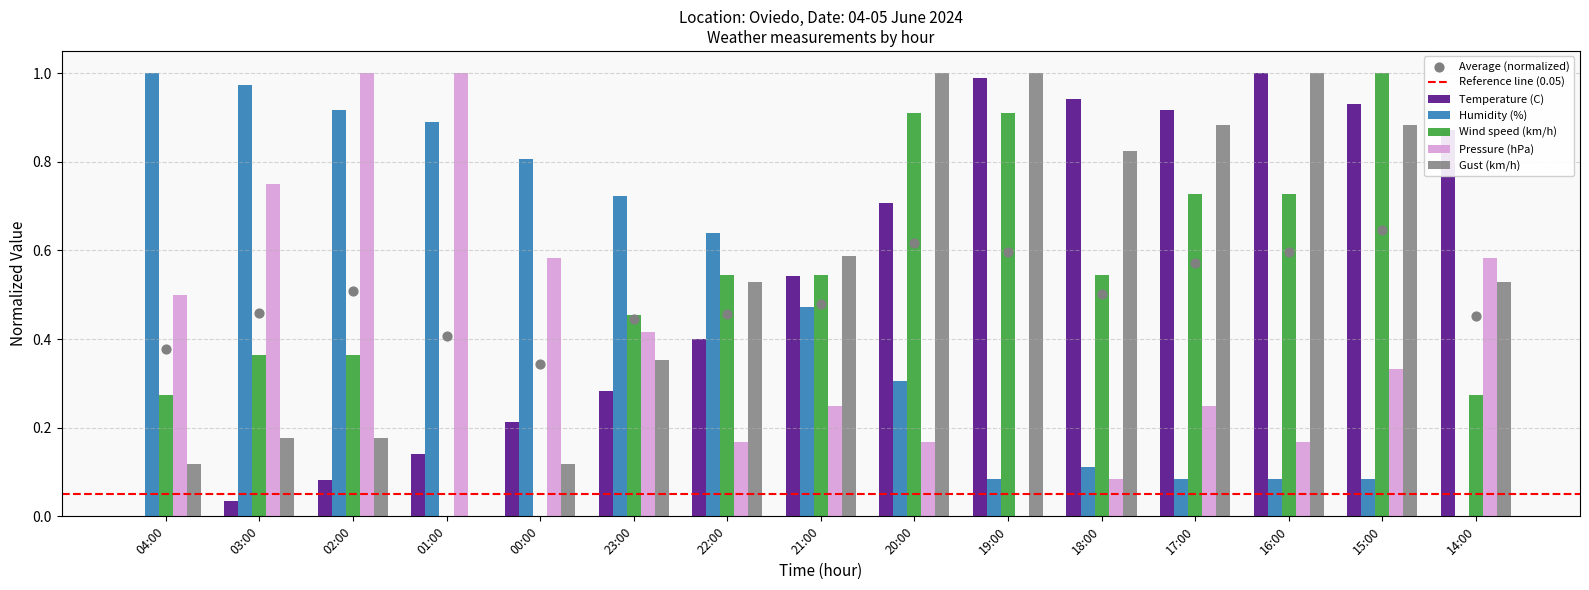

Which series contains the lowest Y value?

Temperature (C)